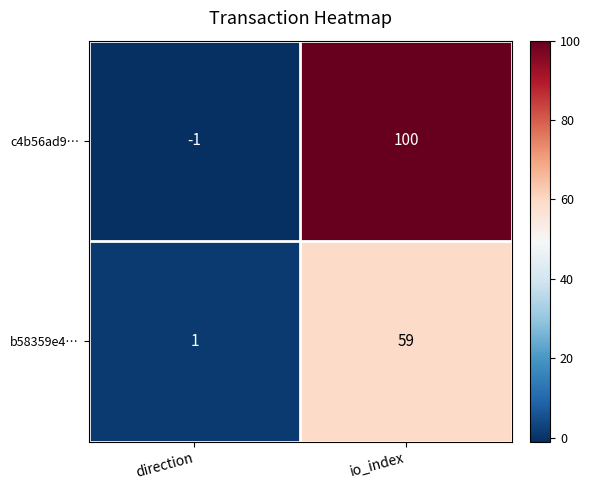

The c4b56ad9… series shows 0 at direction. True or false?

False